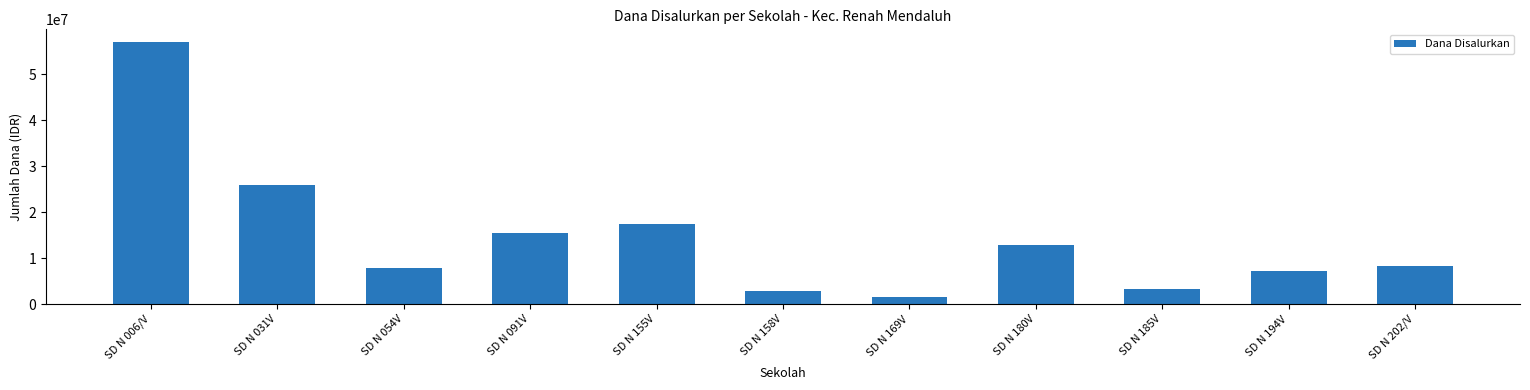

What is the maximum value shown in the chart?

56925000